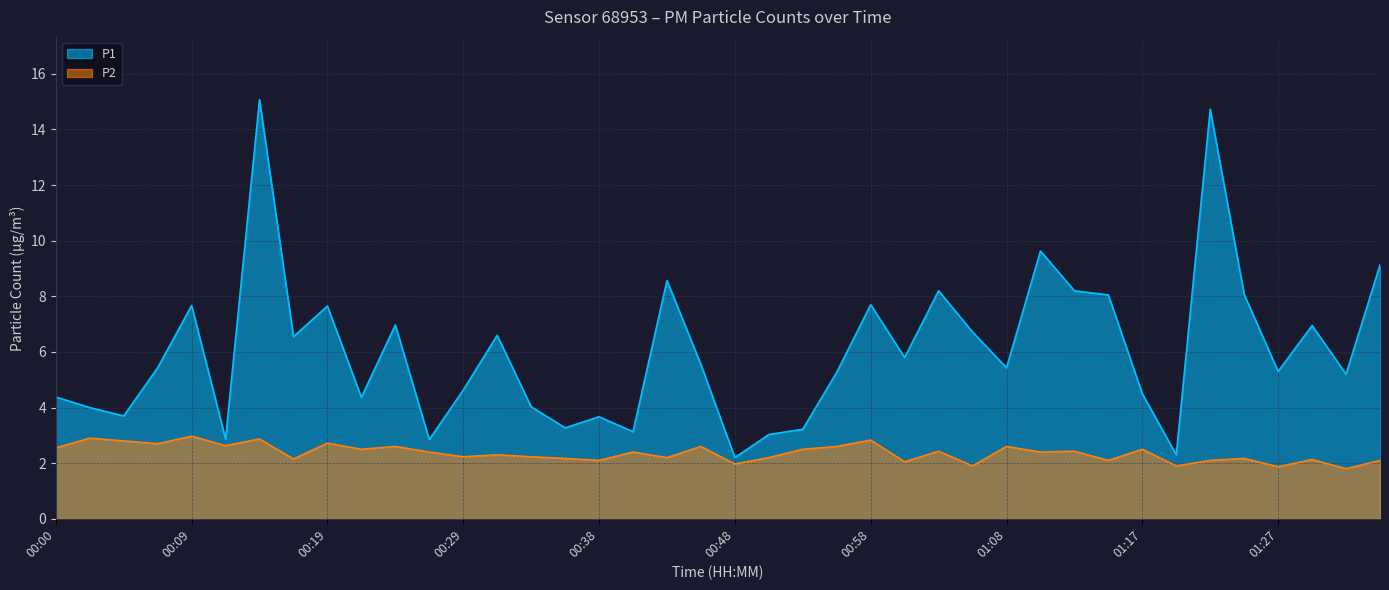

Which has a higher value, 01:25 or 01:03?

01:03